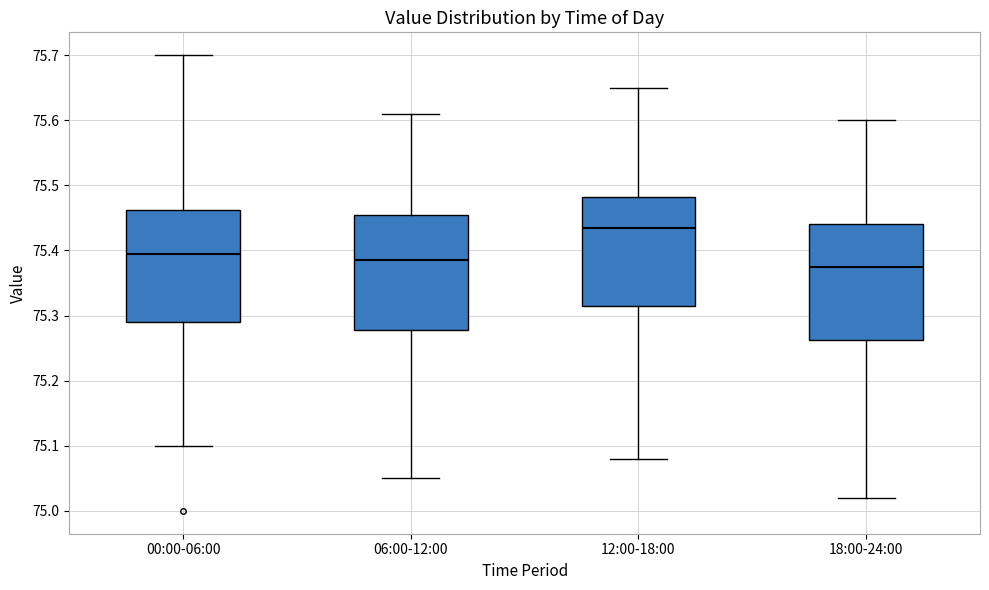

Where does the lower whisker of the box for 06:00-12:00 end on the y-axis? The values are not printed on the chart, so give them approximately, as read against the axis.

75.05